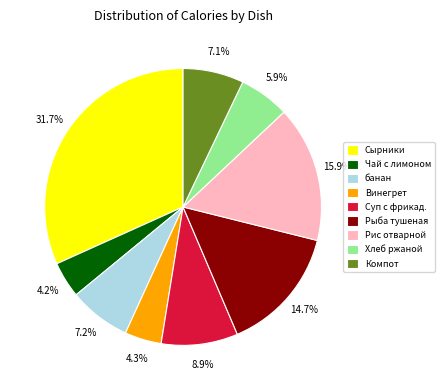

What is the ratio of the value at Рис отварной to the value at Хлеб ржаной?

2.7